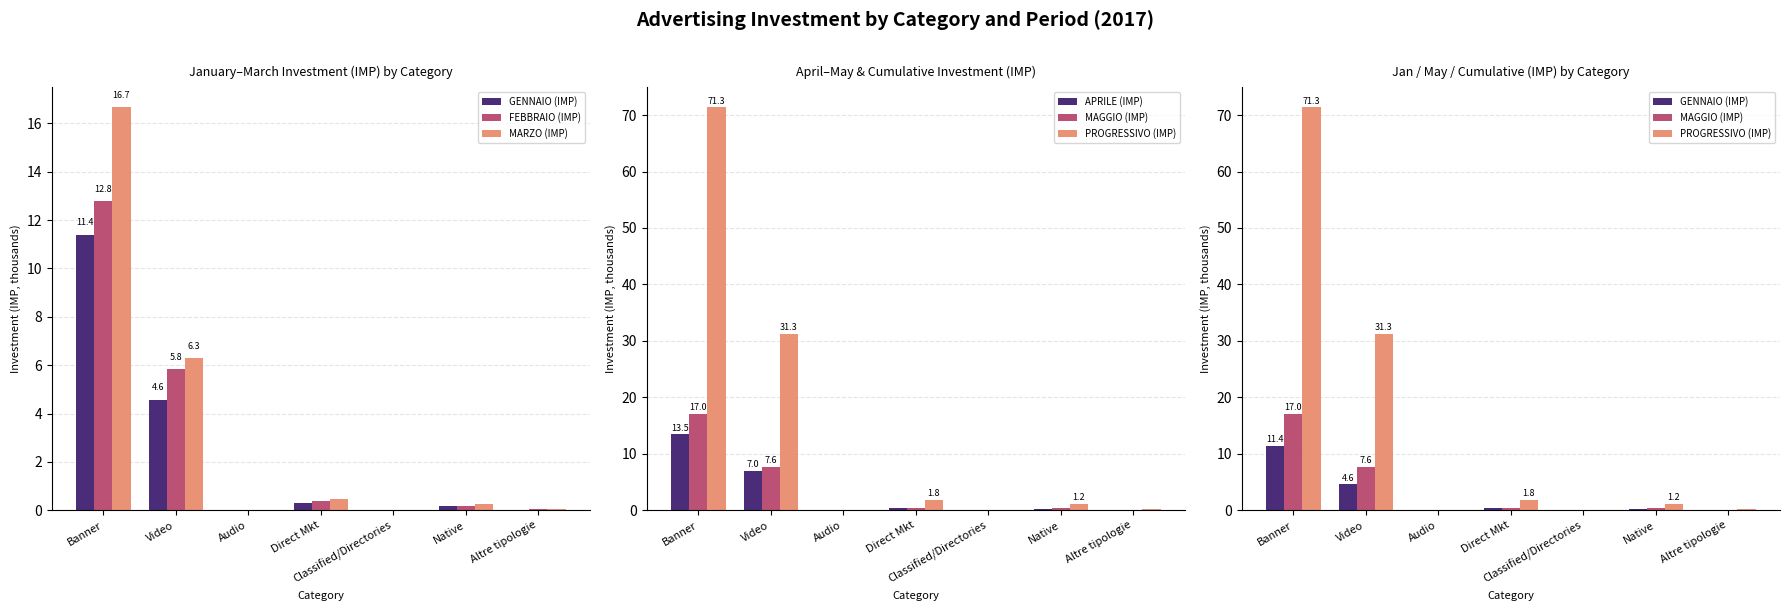

At Classified/Directories, list the series in order from largest to smallest.

GENNAIO (IMP), FEBBRAIO (IMP), MARZO (IMP), APRILE (IMP), MAGGIO (IMP), PROGRESSIVO (IMP)